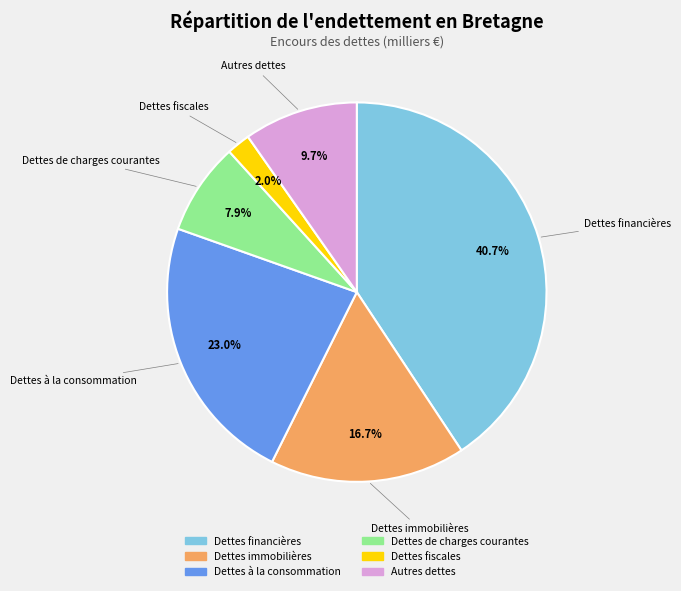

What is the total percentage of Autres dettes and Dettes fiscales?

11.7%